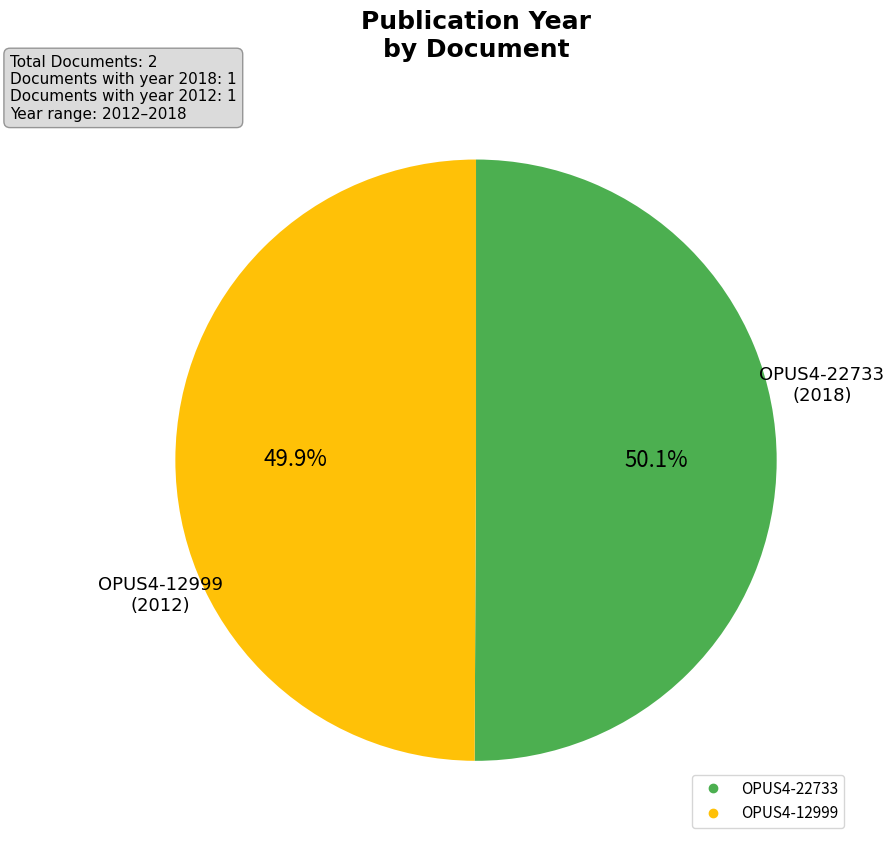

Is it true that OPUS4-22733 is 64% of the pie?

False